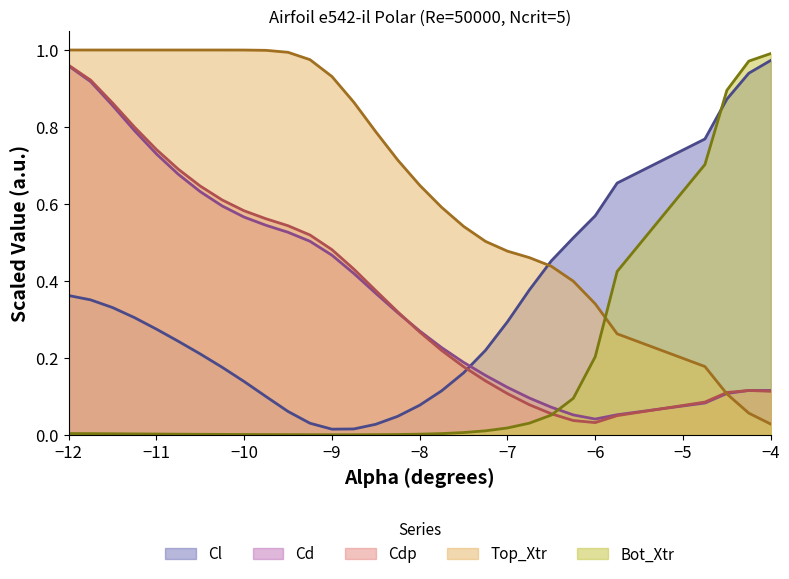

What is the difference between the maximum and minimum values in the Cd series?

0.9